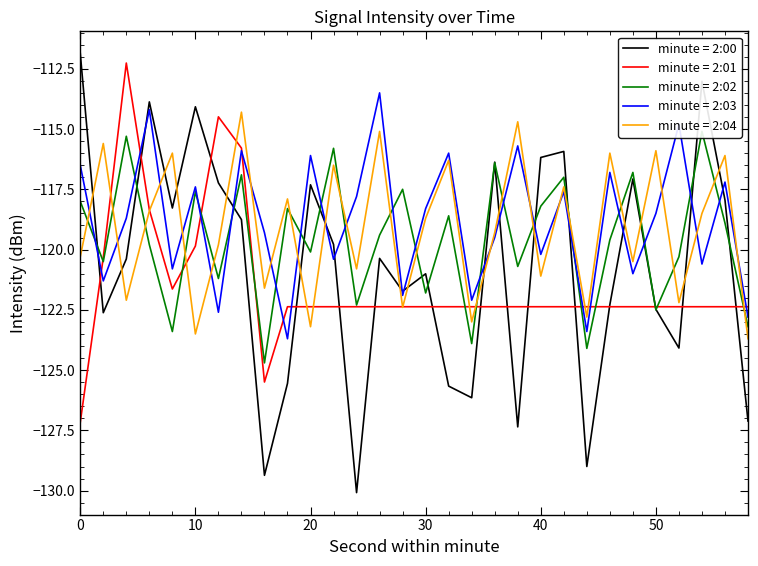

What is the lowest value of the minute = 2:03 series?

-123.7